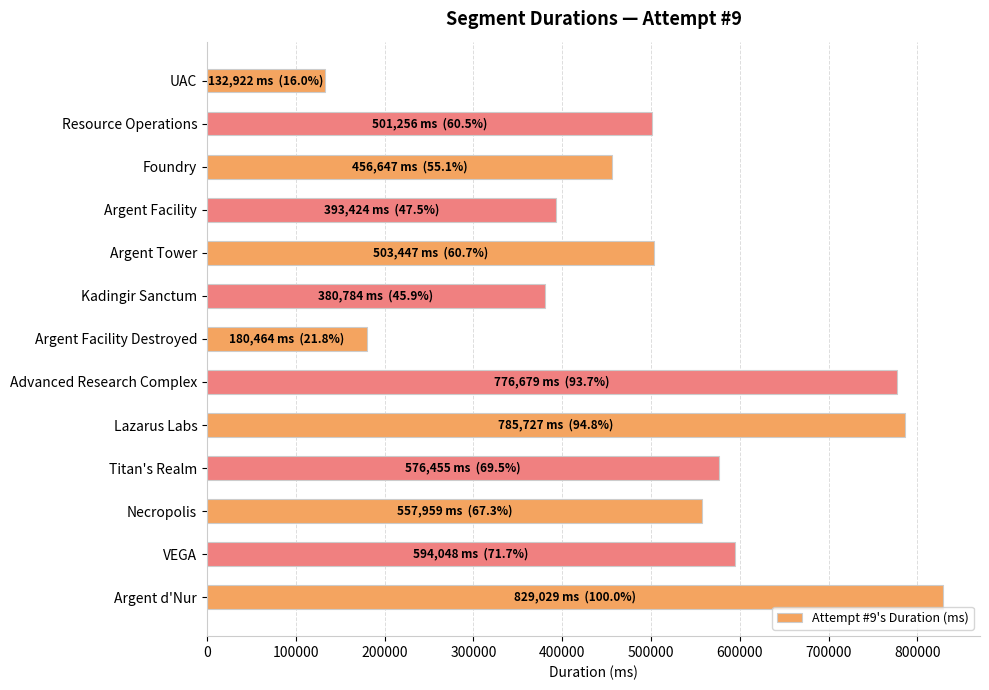

True or false: the data shows 673136 at Foundry.

False